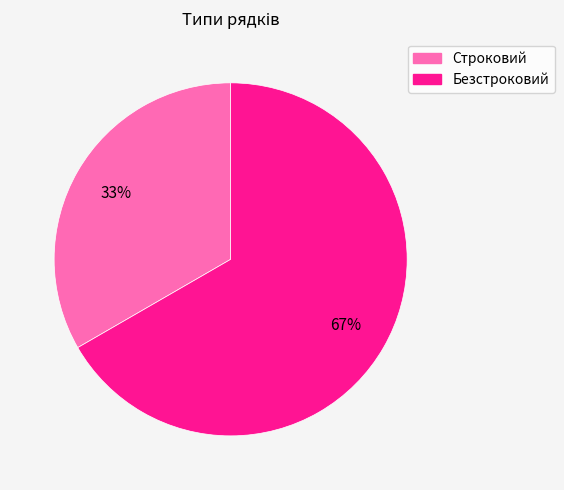

Is Строковий the majority of the pie?

No